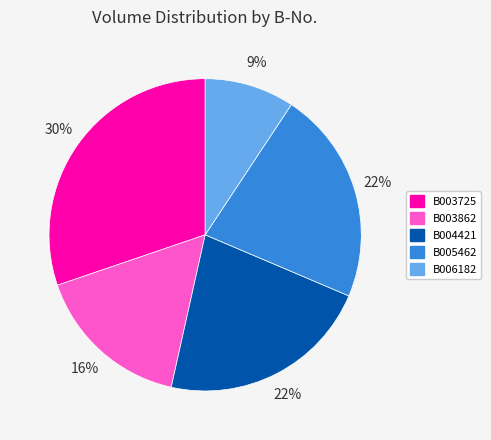

Count the number of slices in the pie.

5